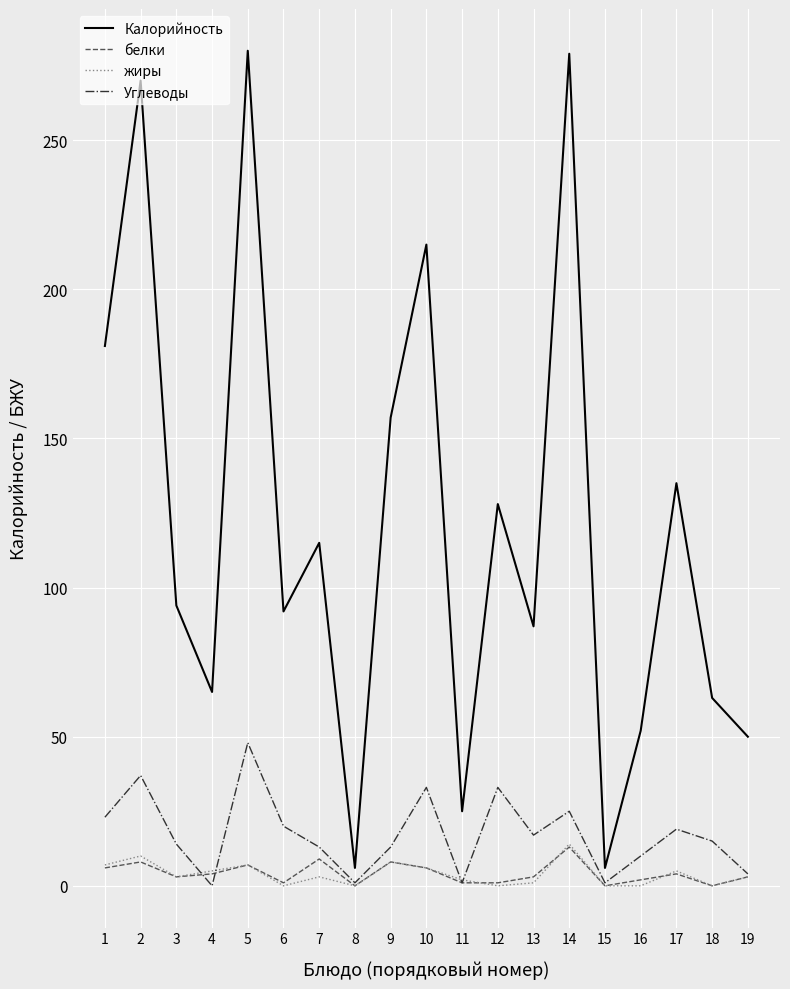

True or false: Калорийность has a value of 32 at 13.

False